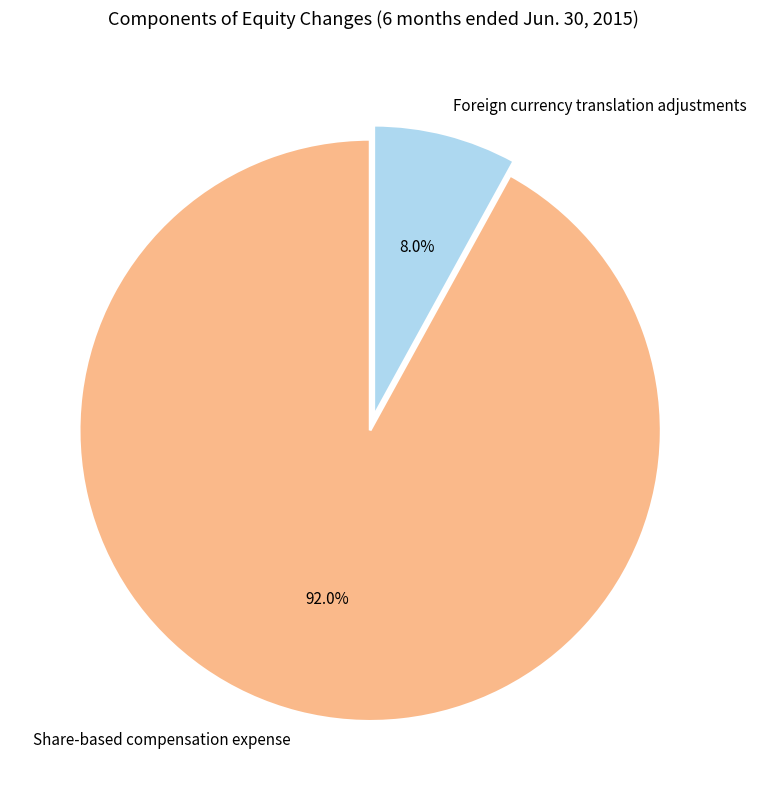

Does any single category account for the majority?

Yes